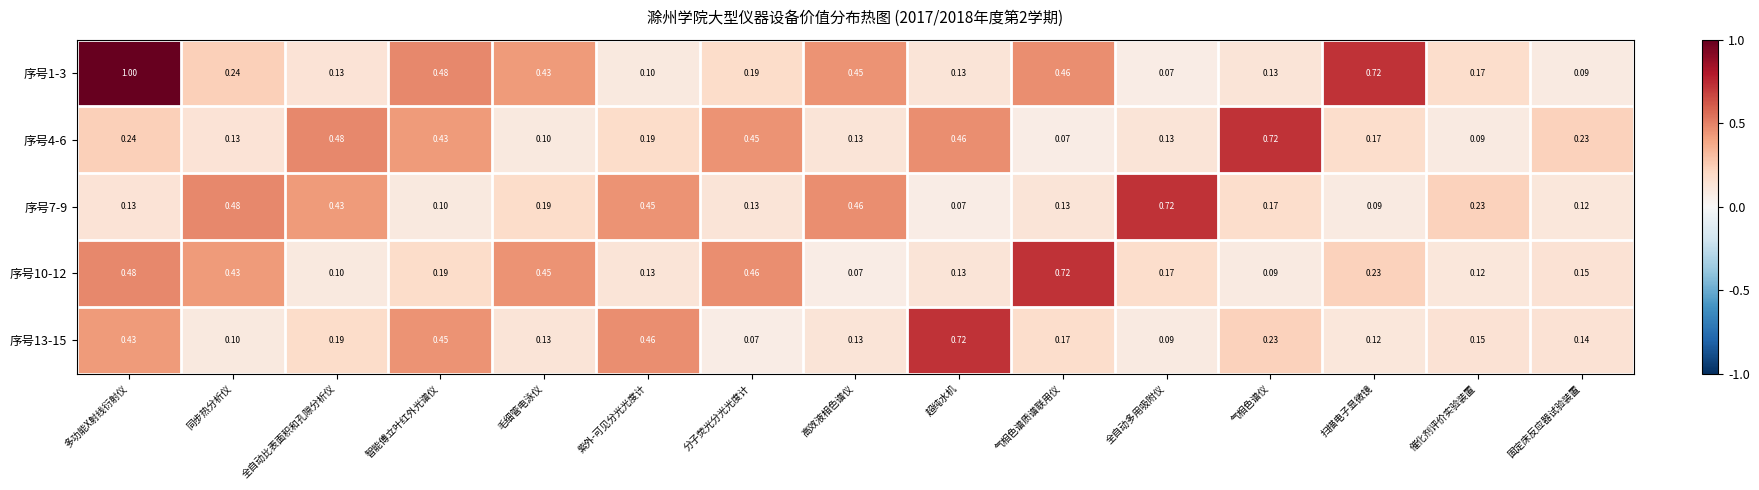

At which category does the chart reach its peak across all series?

多功能X射线衍射仪